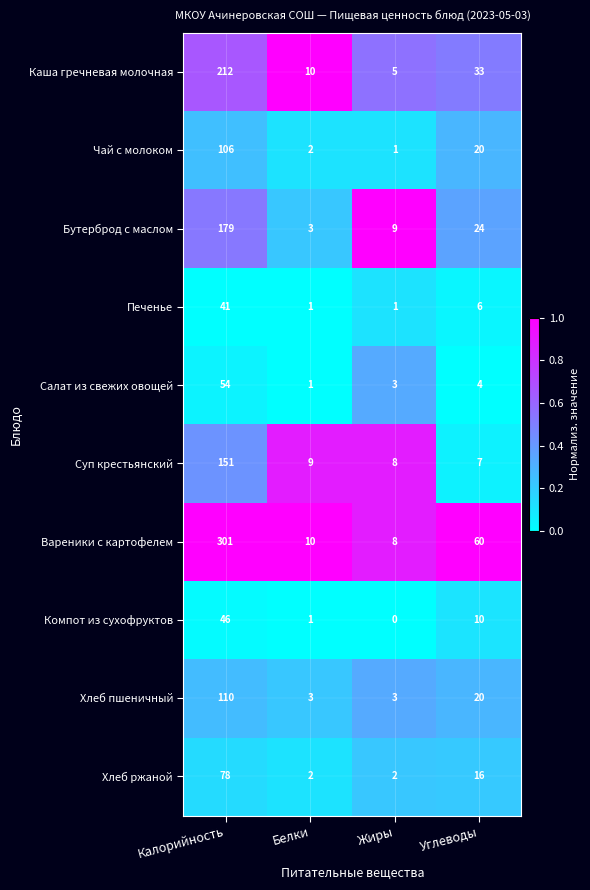

At which category does the chart reach its minimum across all series?

Жиры